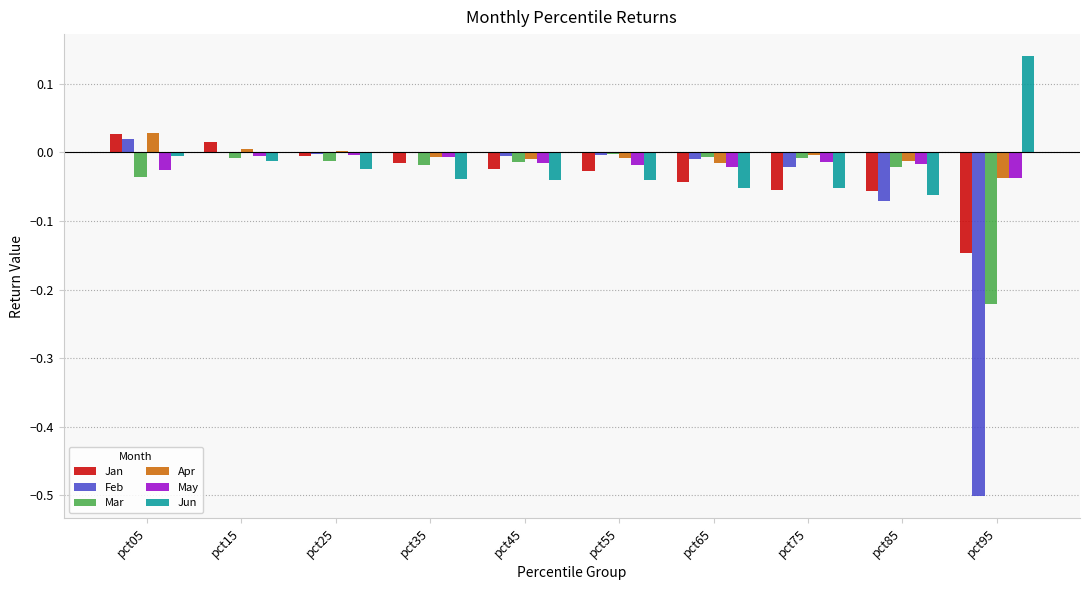

The Jun series shows -0.0 at pct25. True or false?

True